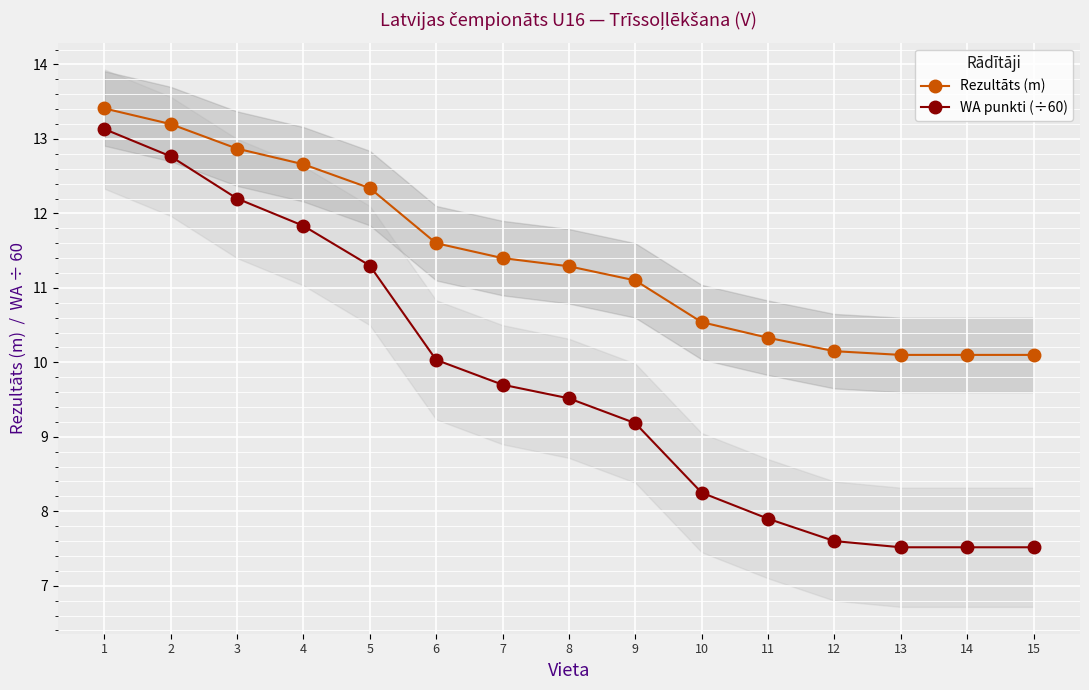

List the series in order of their peak value, lowest first.

WA punkti (÷60), Rezultāts (m)